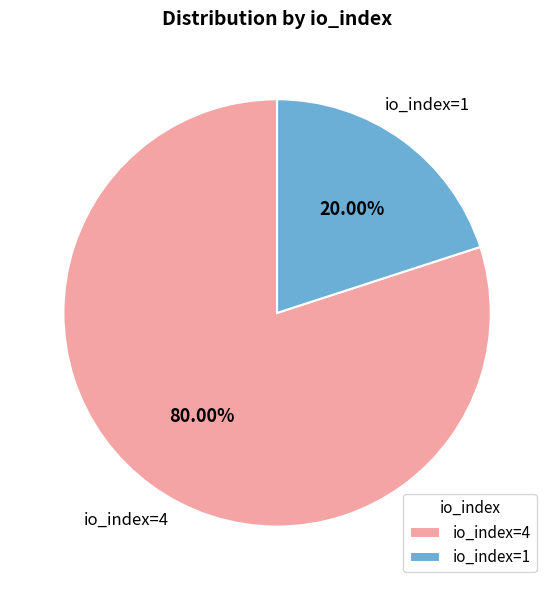

Which slice is the largest?

io_index=4